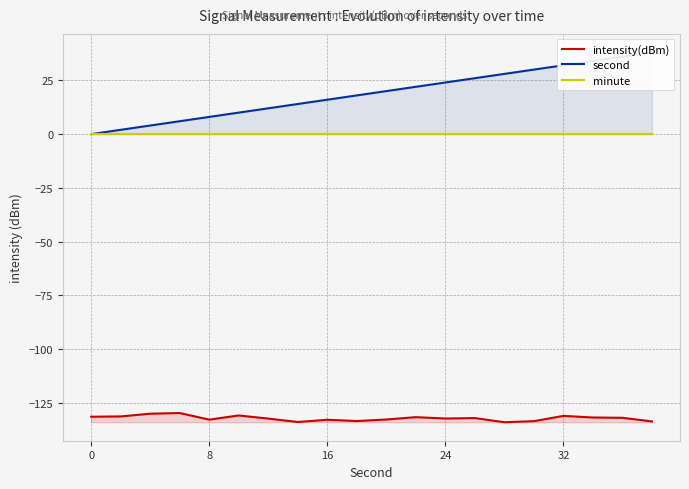

Reading right to left, transcribe all the data shown in this chart.

intensity(dBm): -133.6	-131.9	-131.7	-131.0	-133.4	-133.9	-132.0	-132.2	-131.6	-132.7	-133.4	-132.8	-133.8	-132.2	-130.8	-132.7	-129.7	-130.0	-131.2	-131.4
second: 38.0	36.0	34.0	32.0	30.0	28.0	26.0	24.0	22.0	20.0	18.0	16.0	14.0	12.0	10.0	8.0	6.0	4.0	2.0	0.0
minute: 0.0	0.0	0.0	0.0	0.0	0.0	0.0	0.0	0.0	0.0	0.0	0.0	0.0	0.0	0.0	0.0	0.0	0.0	0.0	0.0